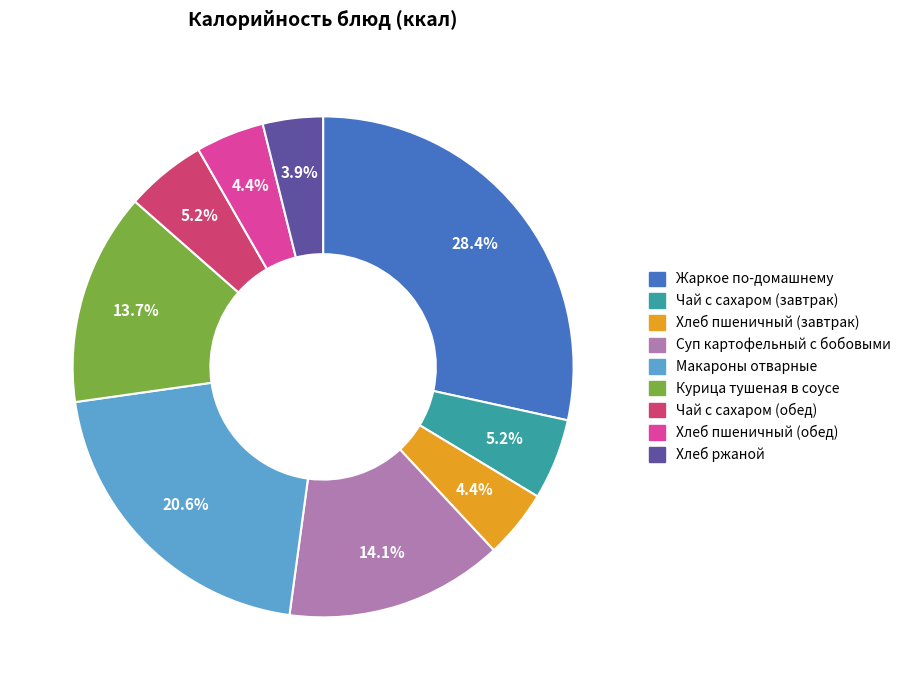

What percentage is the Курица тушеная в соусе slice, to the nearest percent?

14%